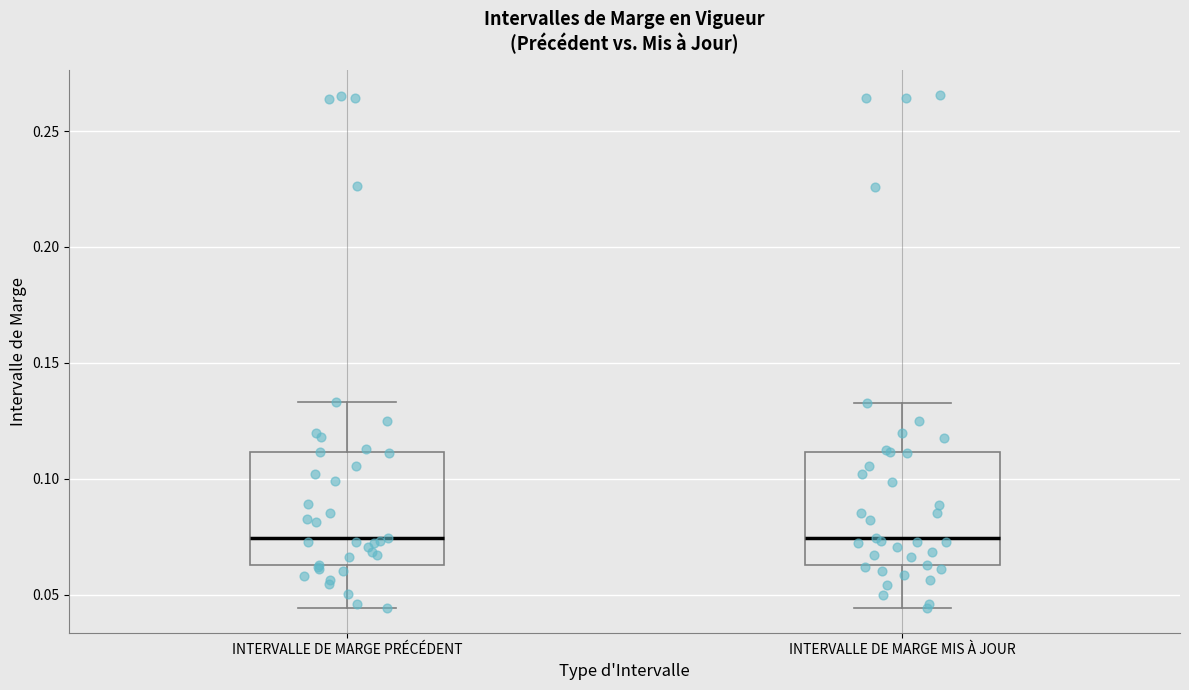

Reading left to right, read every box against the y-axis: the position of its median line, the range the box covers, and the ends of its whiskers. The values are not printed on the chart, so give them approximately, as read against the axis.

INTERVALLE DE MARGE PRÉCÉDENT: median 0.075, box 0.065 to 0.110, whiskers 0.045 to 0.135
INTERVALLE DE MARGE MIS À JOUR: median 0.075, box 0.065 to 0.110, whiskers 0.045 to 0.135